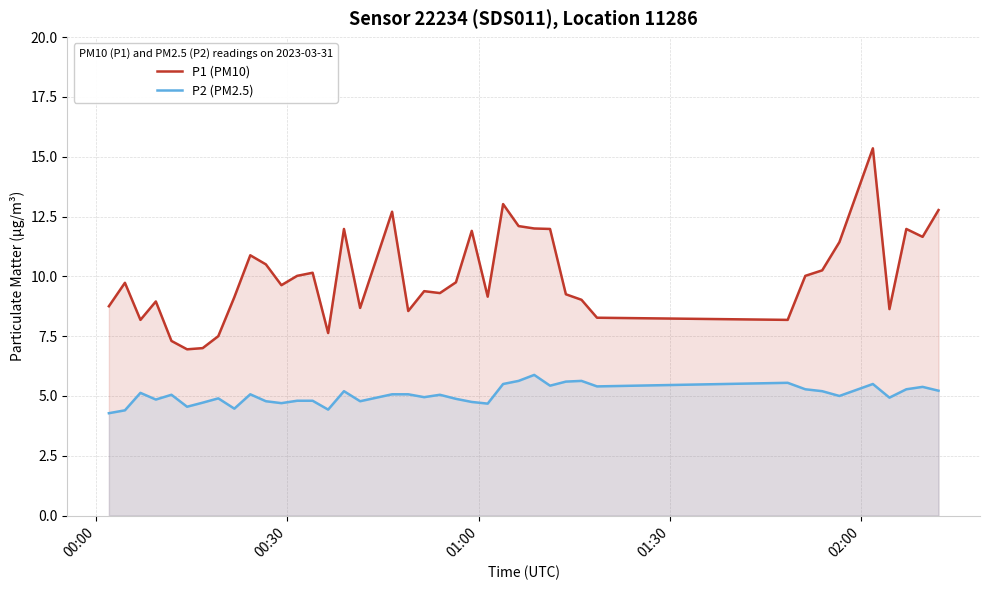

What is the minimum value shown in the chart?

4.3